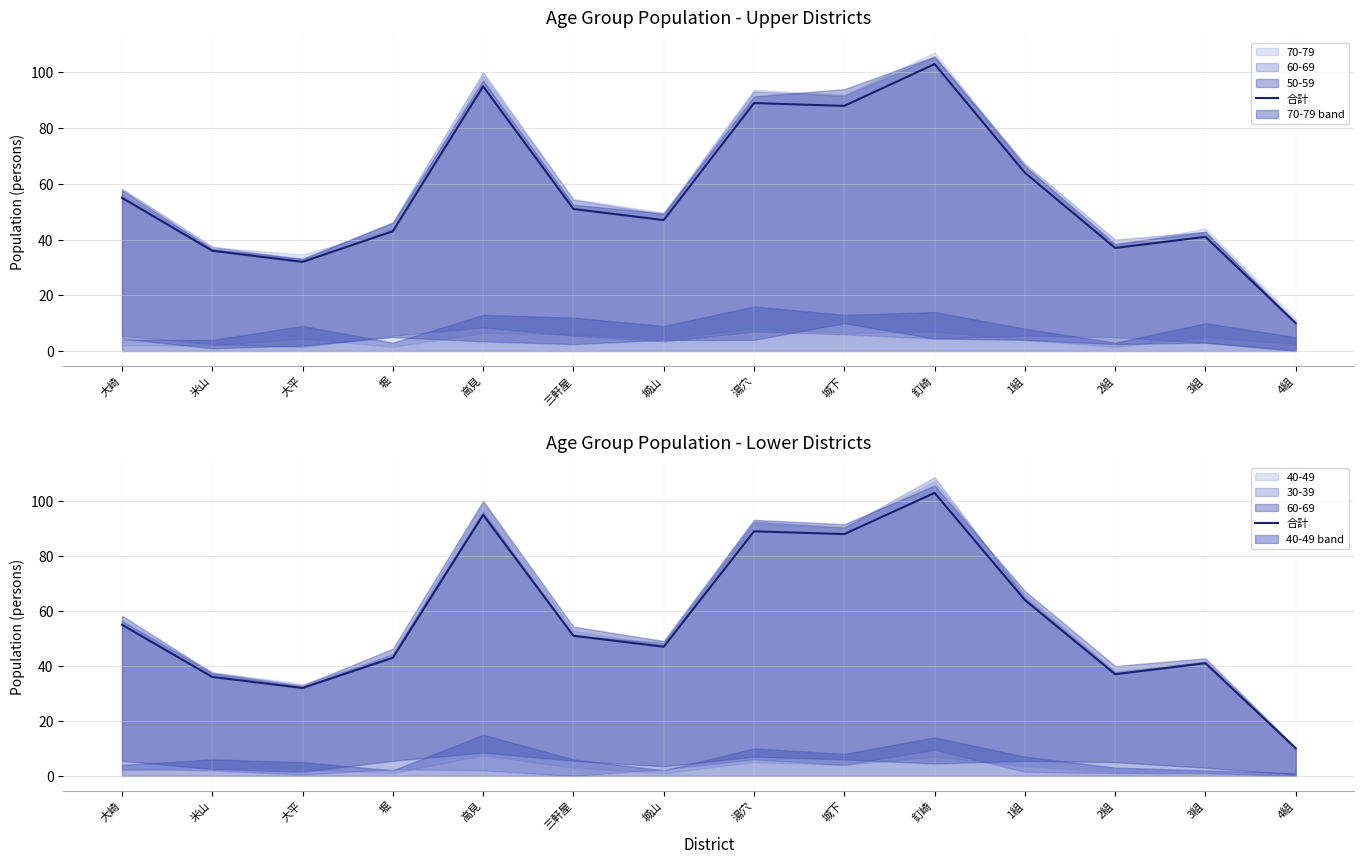

How many data points does each series have?

14